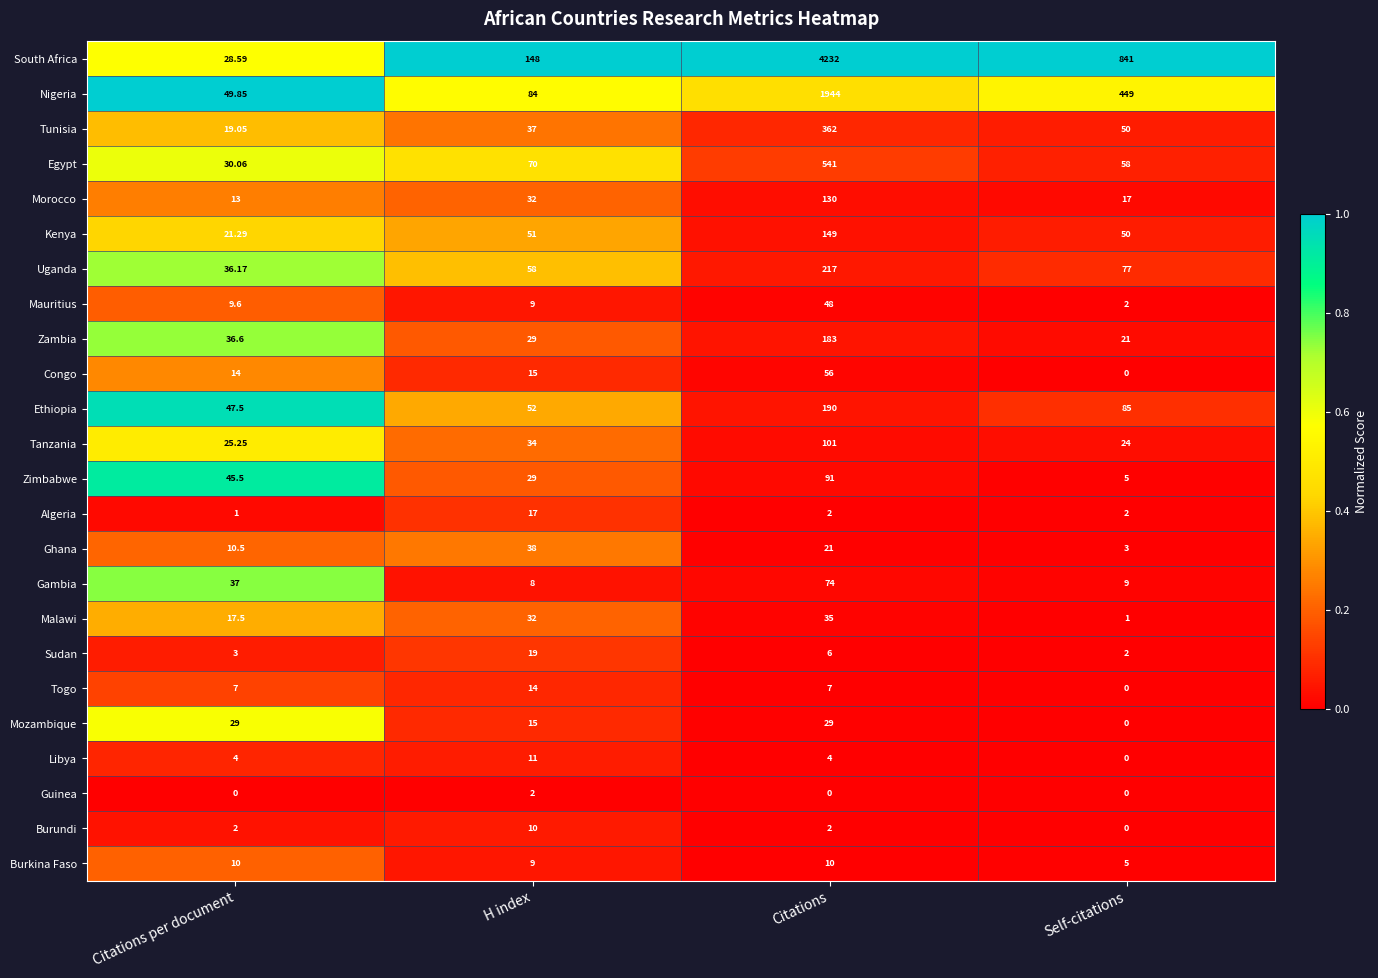

At which label is Morocco closest to 71?

H index